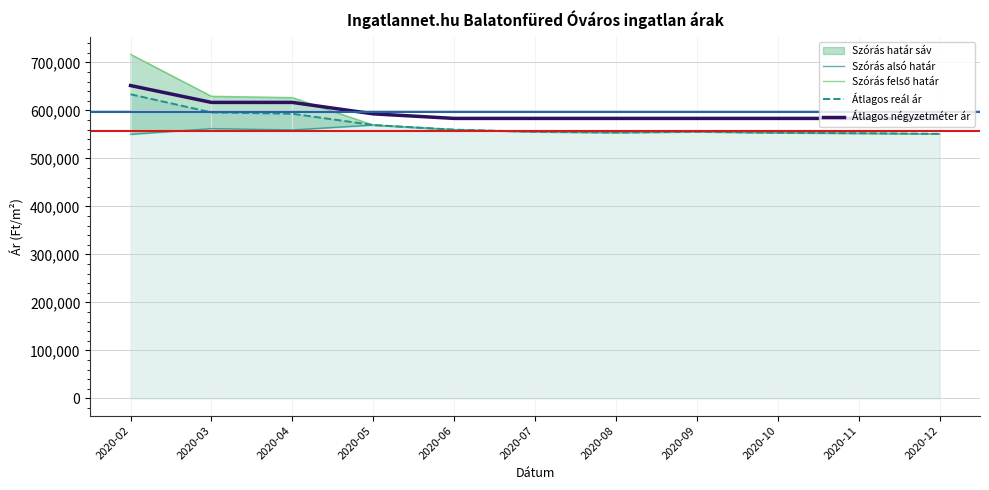

What is the sum of the Szórás alsó határ values at 2020-11 and 2020-05?

1122053